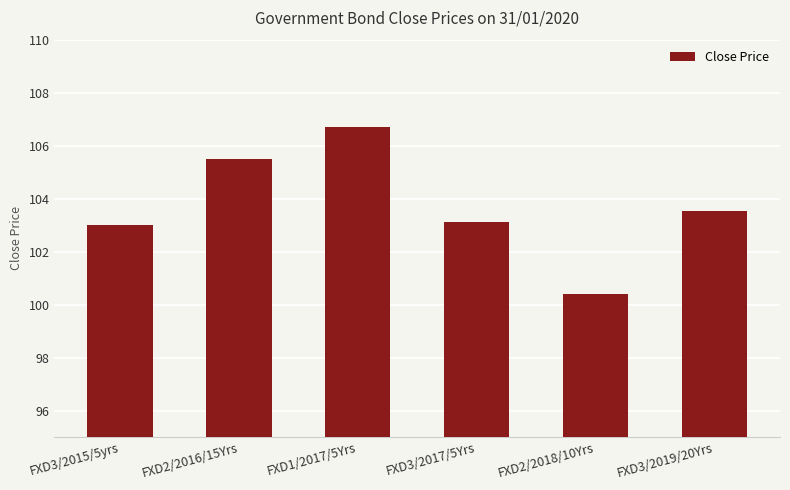

Which has a higher value, FXD2/2016/15Yrs or FXD3/2015/5yrs?

FXD2/2016/15Yrs